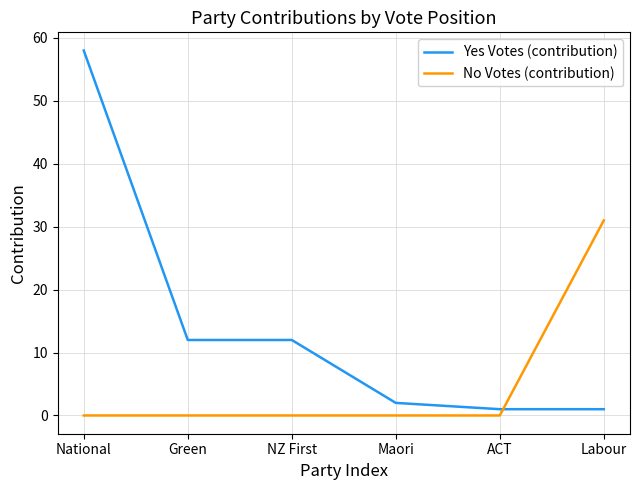

What is the highest value of the Yes Votes (contribution) series?

58